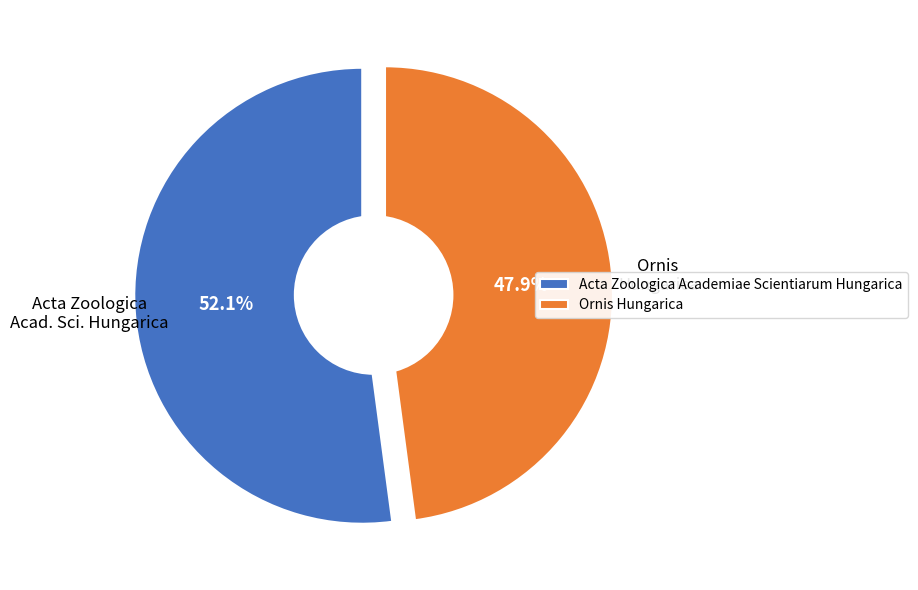

Rank the categories by value from highest to lowest.

Acta Zoologica Academiae Scientiarum Hungarica, Ornis Hungarica